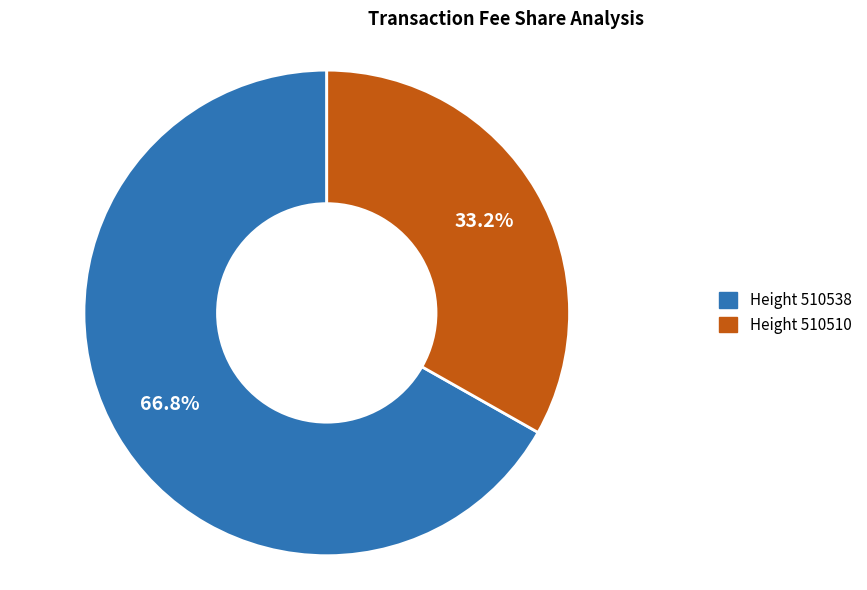

To the nearest percent, what is the average slice percentage?

50%